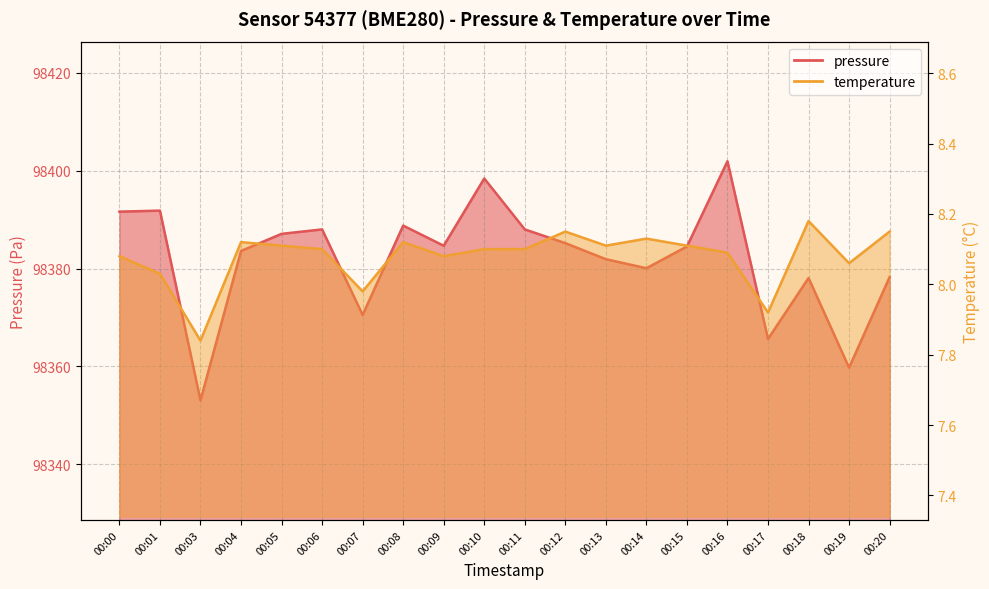

What is the approximate value of pressure at 00:13?

98381.9